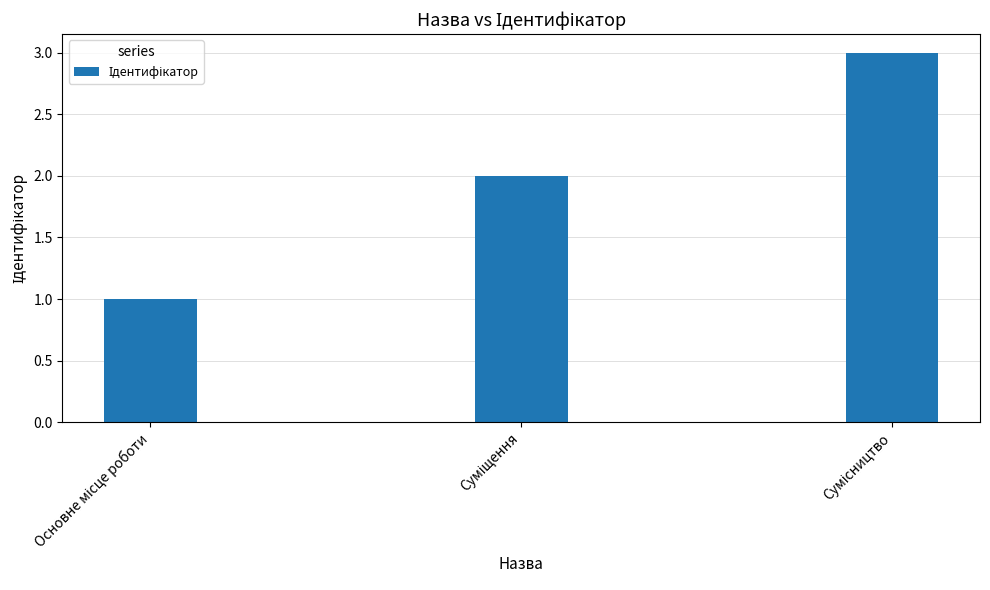

What is the maximum value shown in the chart?

3